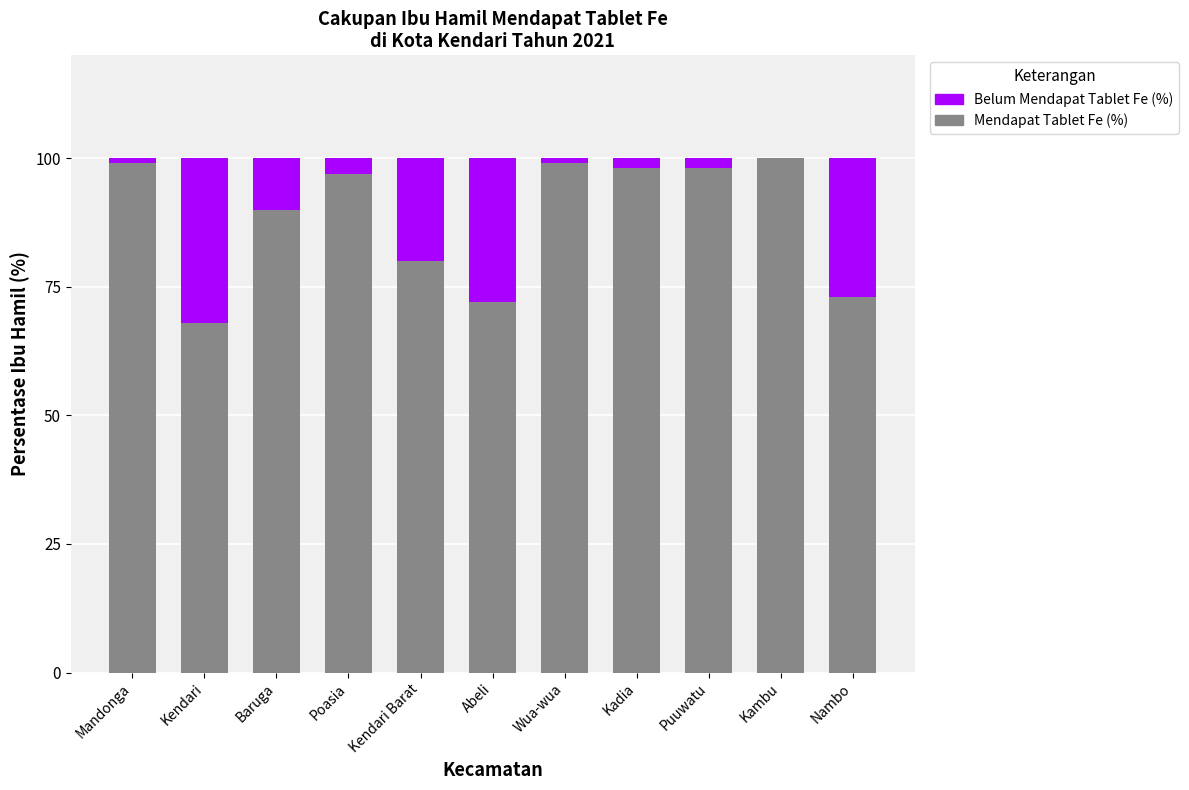

Is it true that Mendapat Tablet Fe (%) equals 145 at Kambu?

False